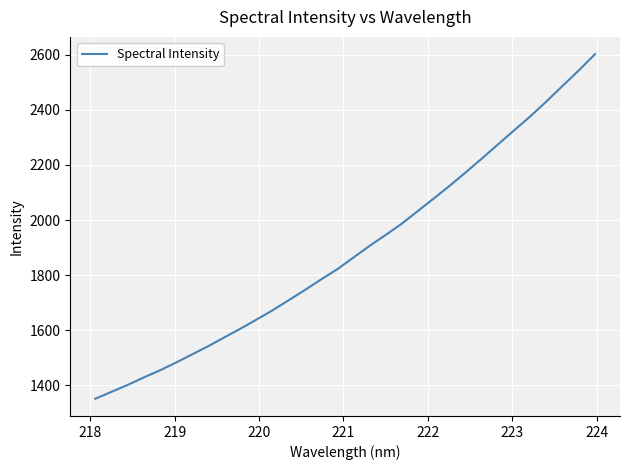

What is the minimum value shown in the chart?

1350.1